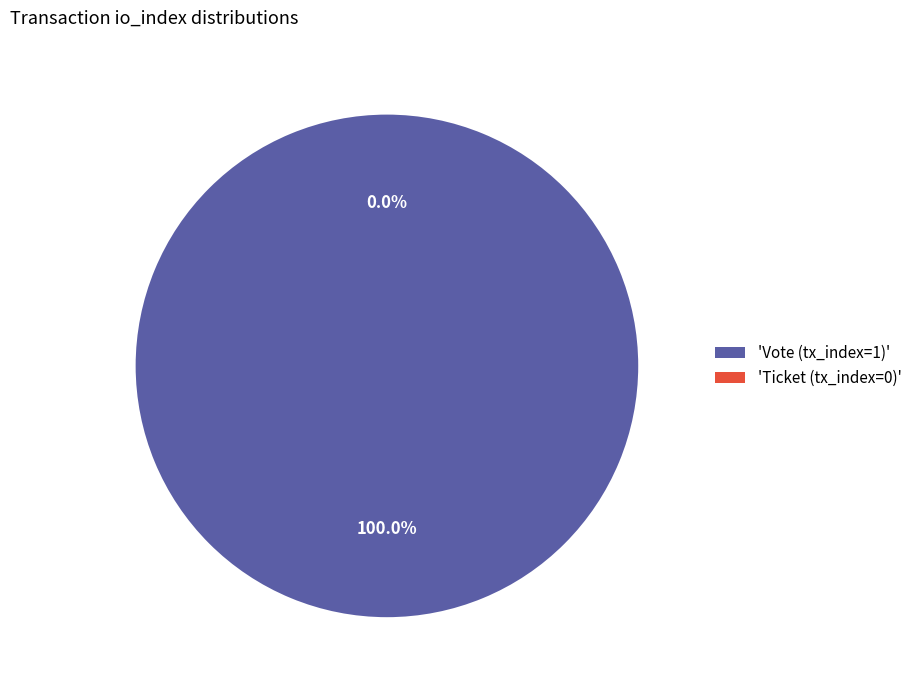

Does Vote (tx_index=1) represent more than half of the total?

Yes